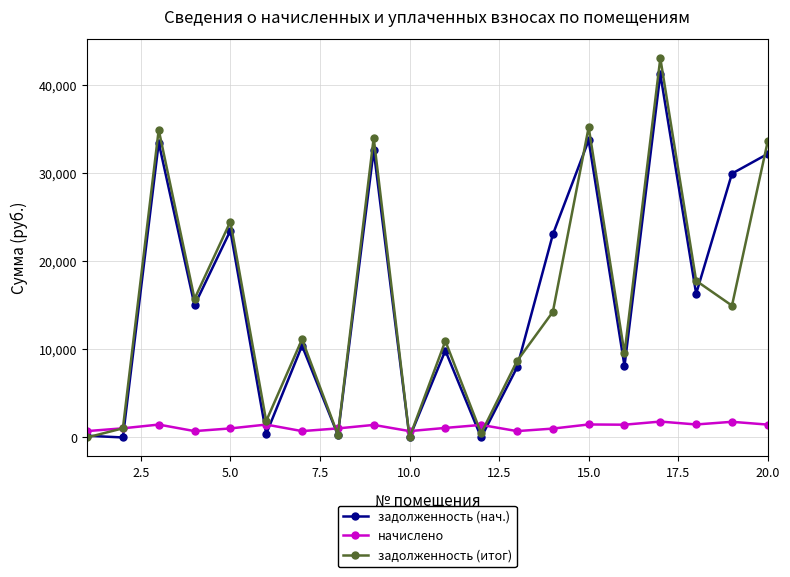

How many interior local valleys does the задолженность (итог) series have?

7